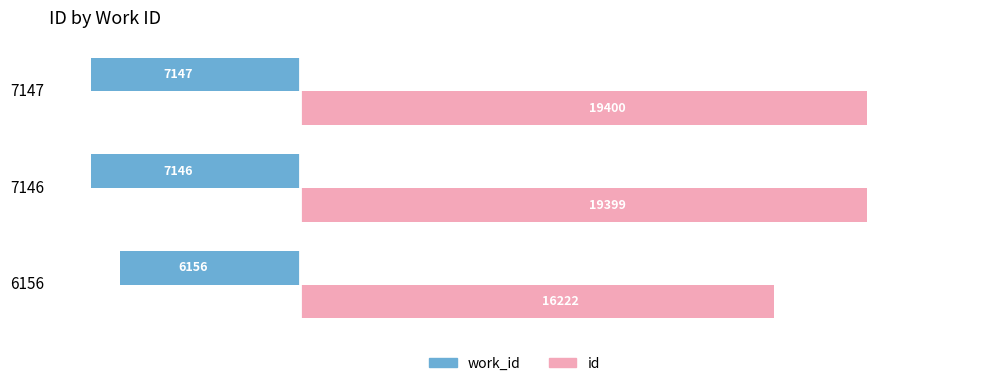

Rank the series by their average value, from highest to lowest.

id, work_id